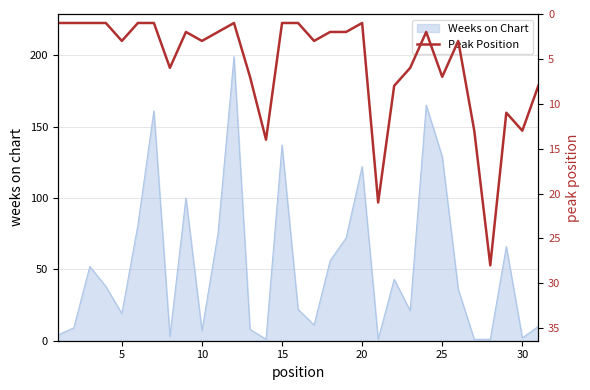

The value of Weeks on Chart at 15 is 35. True or false?

False